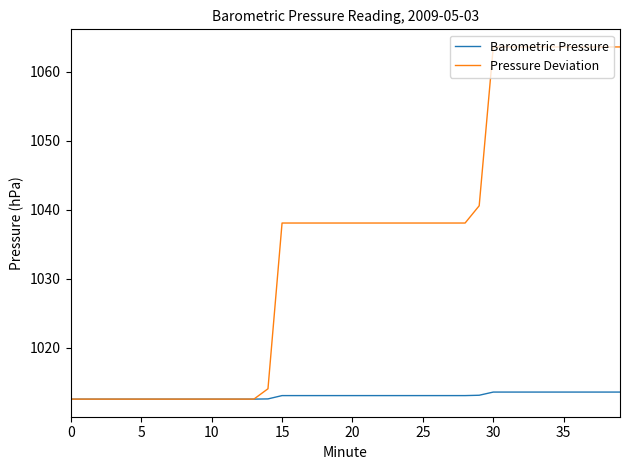

Which series has the widest spread of values?

Pressure Deviation